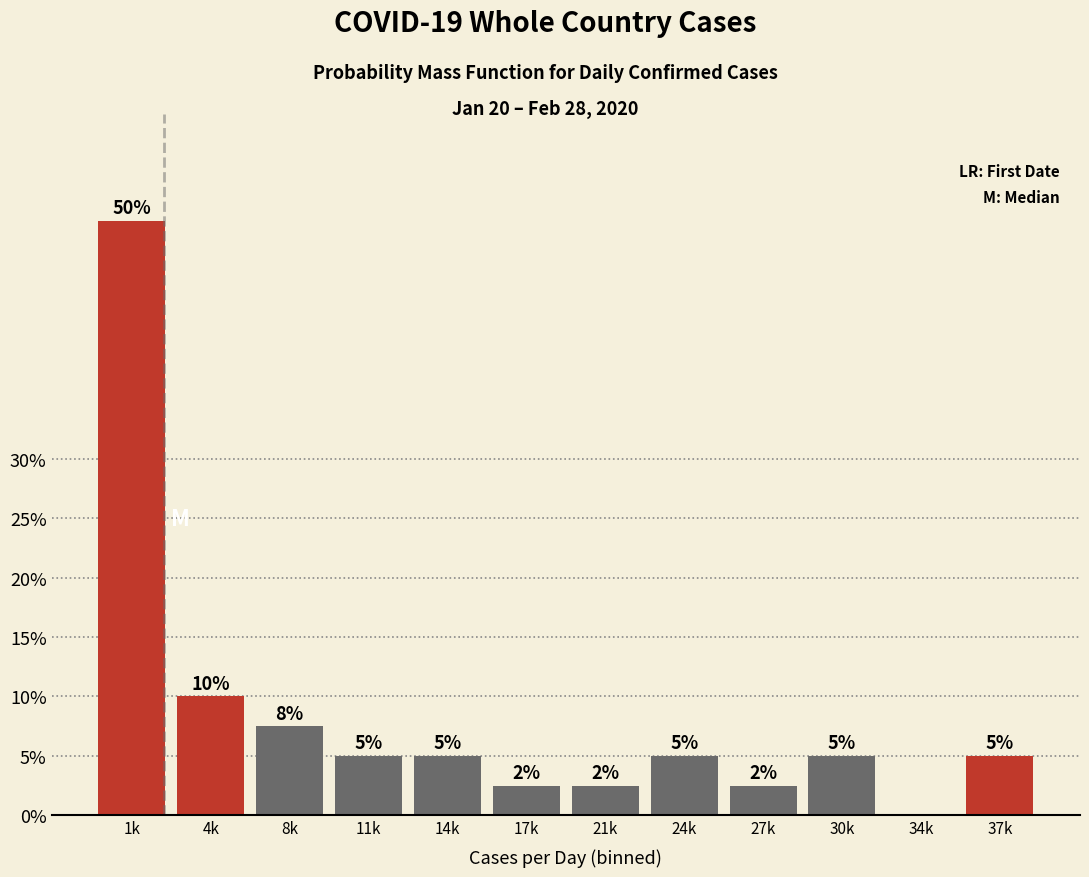

Is it true that the value at 1k is 50.0?

True